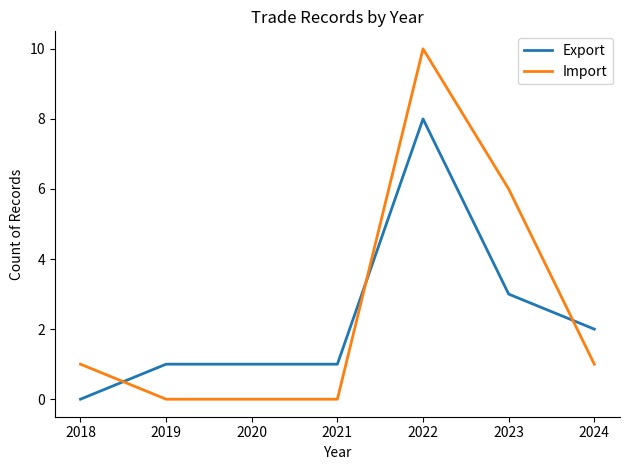

At which category is the sum across all series the highest?

2022